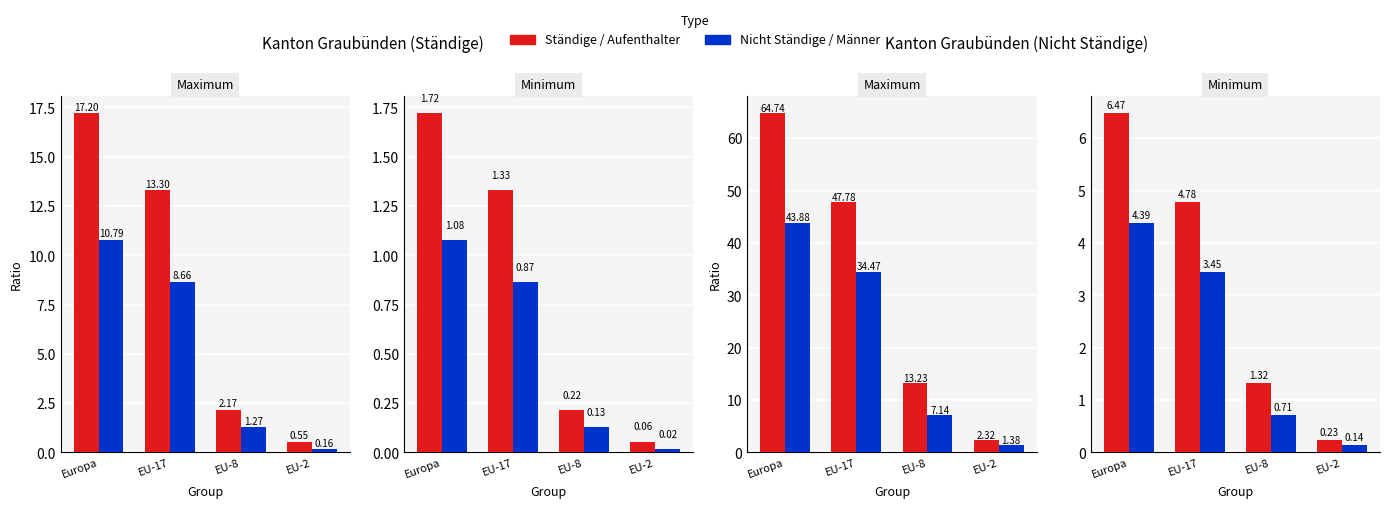

At which label does Total ständige (col_1) reach its minimum?

EU-2